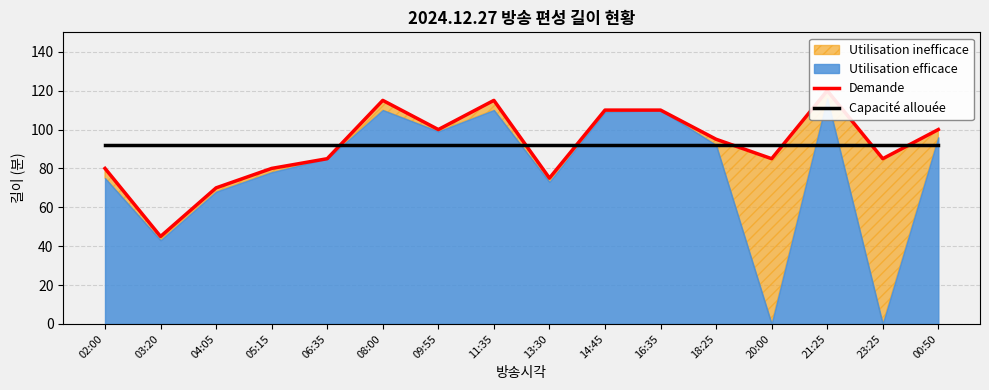

True or false: Capacité allouée and Demande intersect in this chart.

True